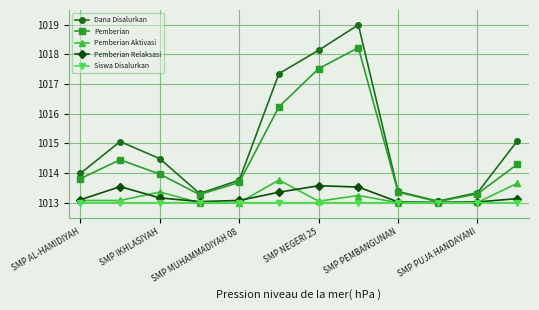

Which series has the largest range (max minus min)?

Dana Disalurkan